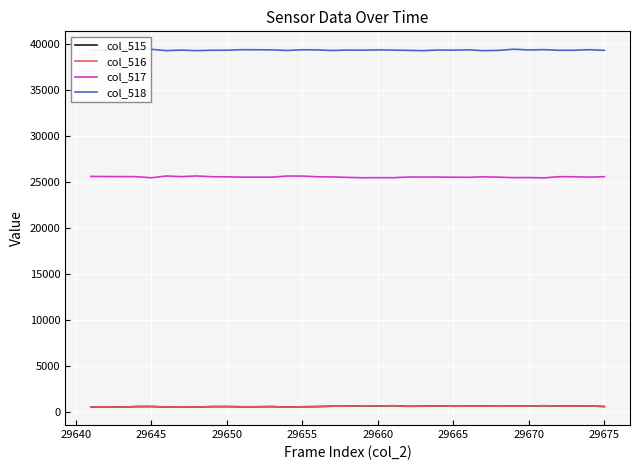

True or false: col_517 and col_515 intersect in this chart.

False